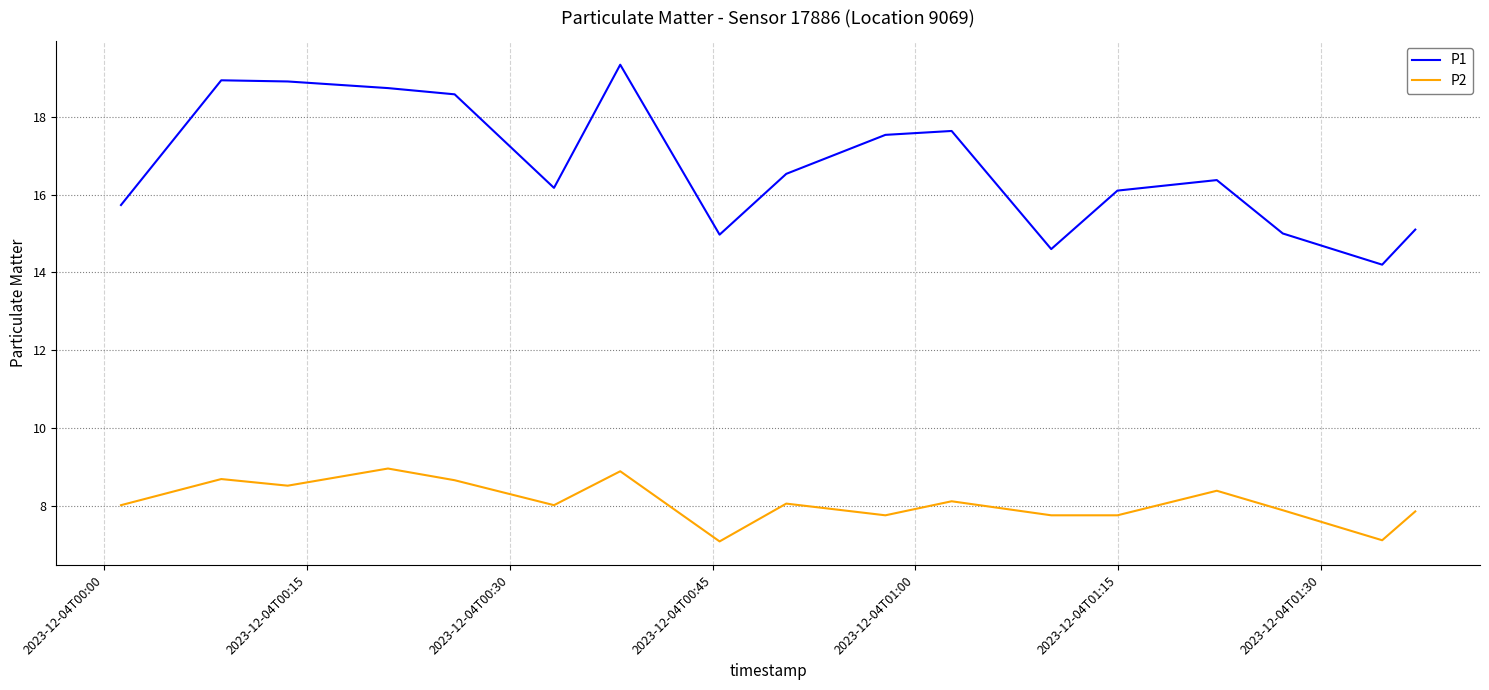

Which series has the largest total across all categories?

P1